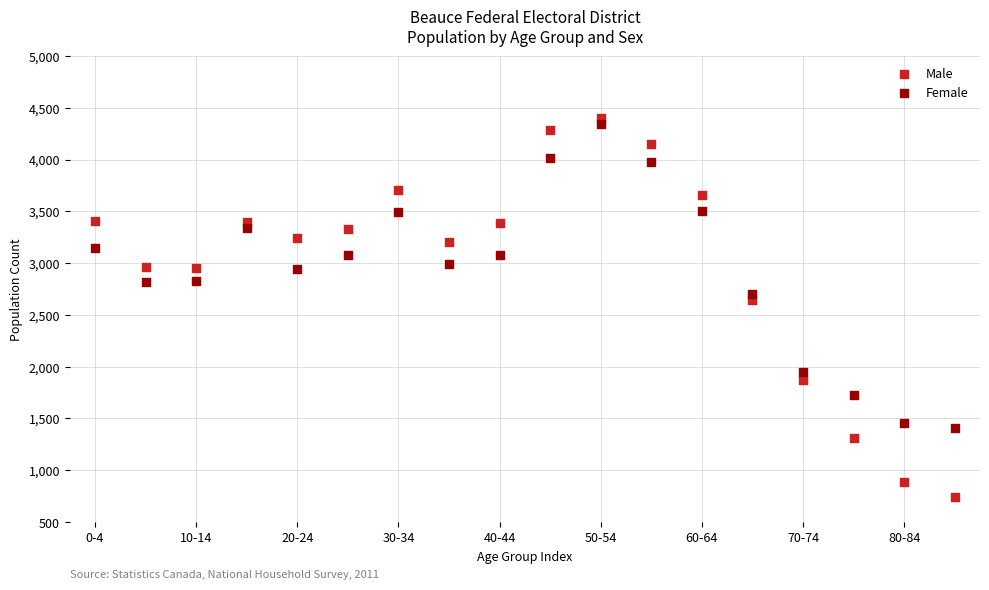

Which series has the largest Y range (max minus min)?

Male